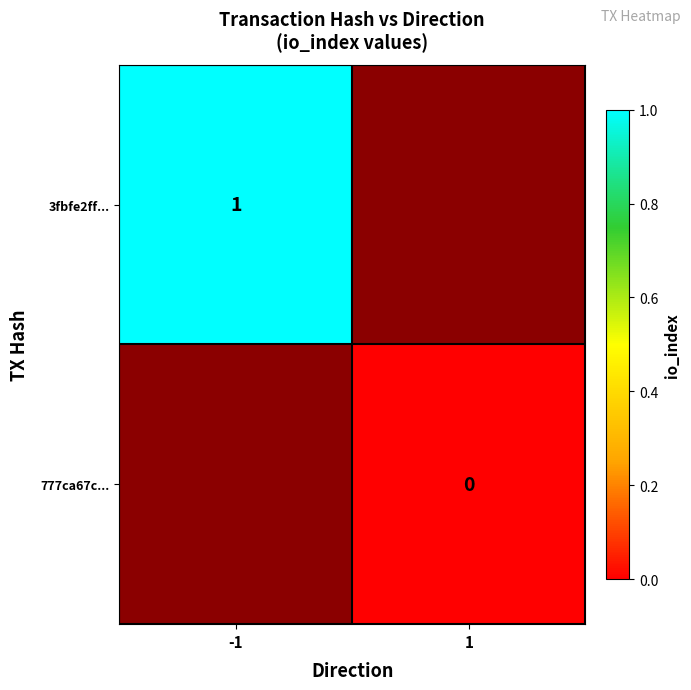

Is it true that 3fbfe2ff... equals 1 at -1?

True